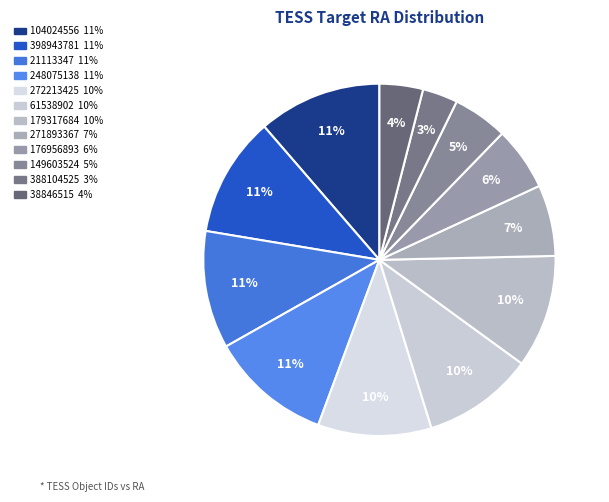

Rank the categories by value from lowest to highest.

388104525, 38846515, 149603524, 176956893, 271893367, 61538902, 179317684, 272213425, 21113347, 398943781, 248075138, 104024556